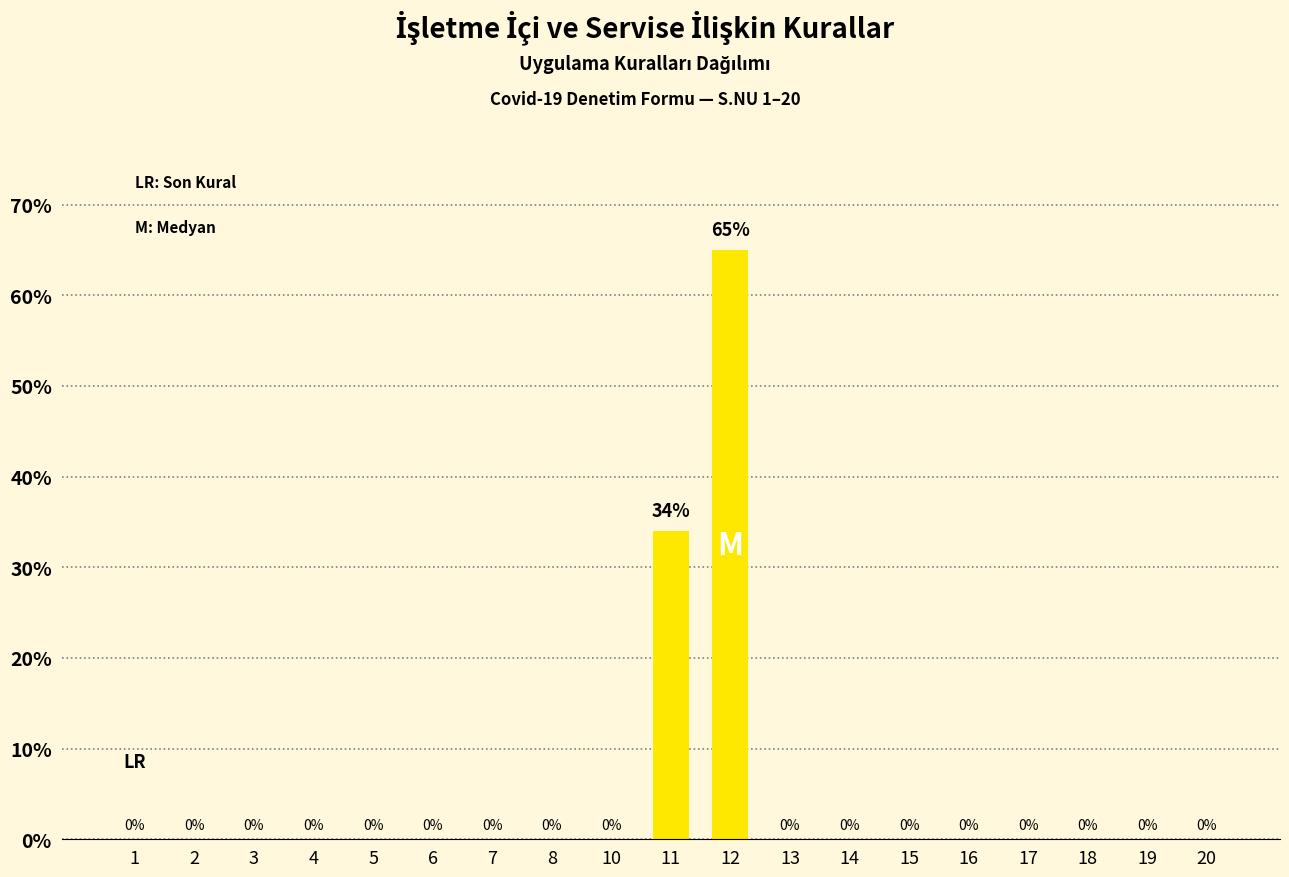

Reading right to left, list all the values displayed in this chart.

20=0	19=0	18=0	17=0	16=0	15=0	14=0	13=0	12=65	11=34	10=0	8=0	7=0	6=0	5=0	4=0	3=0	2=0	1=0